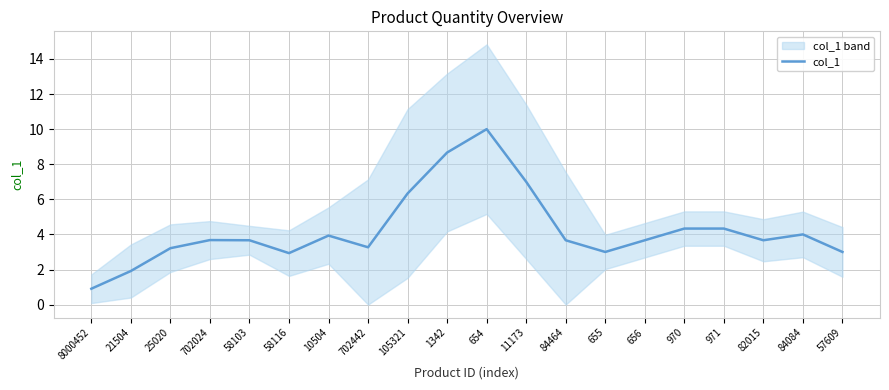

At which category does the data reach its first local peak?

702024